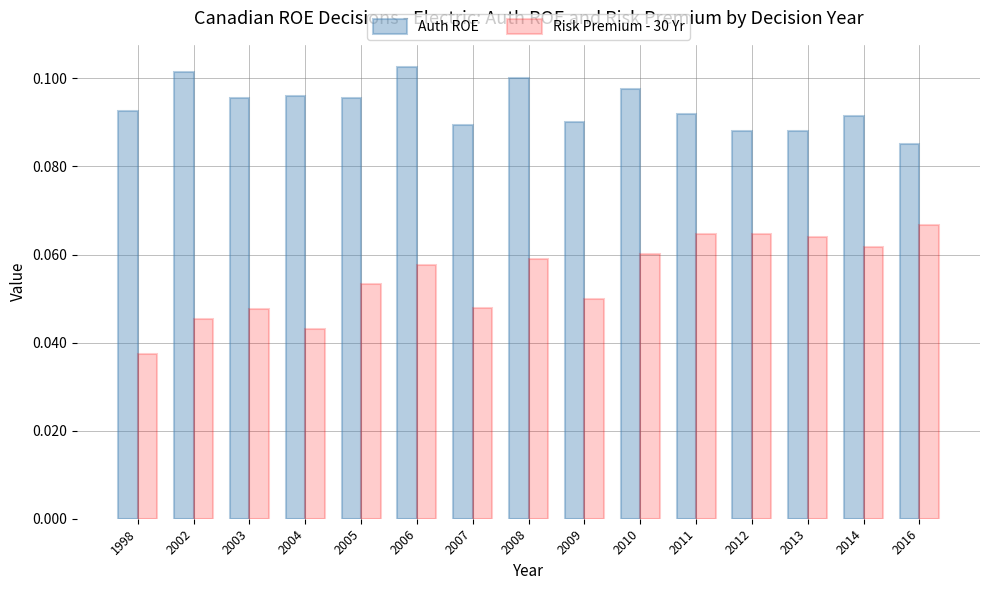

Rank the series at 1998 from lowest to highest value.

Risk Premium - 30 Yr, Auth ROE